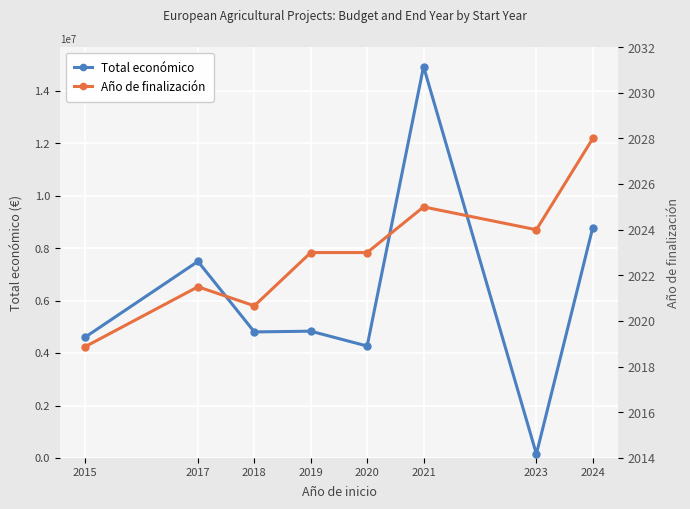

What is the difference between the Año de finalización values at 2017 and 2020?

1.5